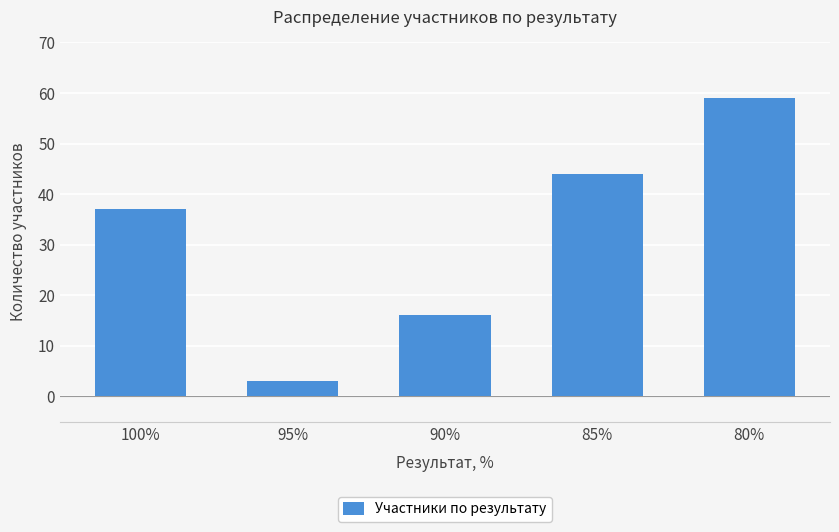

What is the greatest value displayed?

59